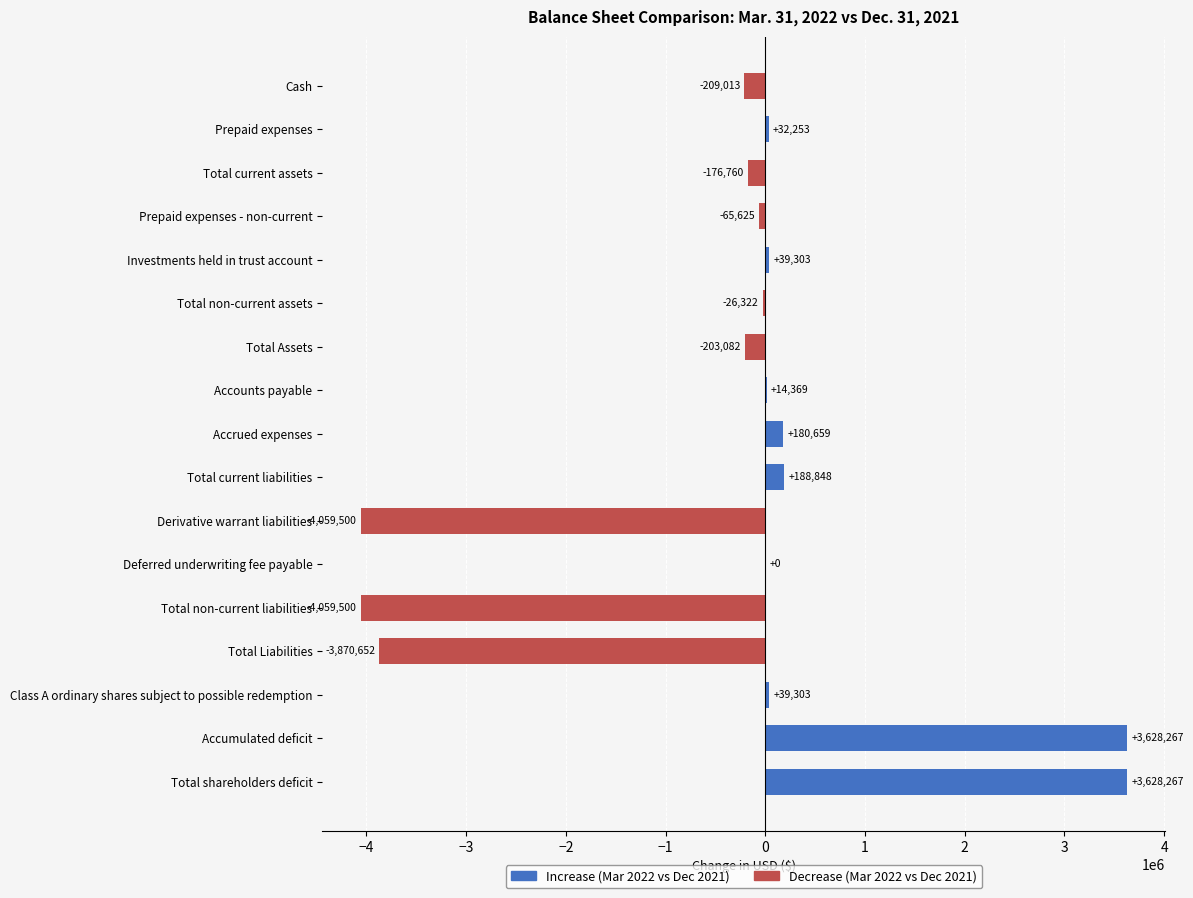

Reading top to bottom, what are all the values shown in this chart?

Cash=-209013	Prepaid expenses=32253	Total current assets=-176760	Prepaid expenses - non-current=-65625	Investments held in trust account=39303	Total non-current assets=-26322	Total Assets=-203082	Accounts payable=14369	Accrued expenses=180659	Total current liabilities=188848	Derivative warrant liabilities=-4059500	Deferred underwriting fee payable=0	Total non-current liabilities=-4059500	Total Liabilities=-3870652	Class A ordinary shares subject to possible redemption=39303	Accumulated deficit=3628267	Total shareholders deficit=3628267